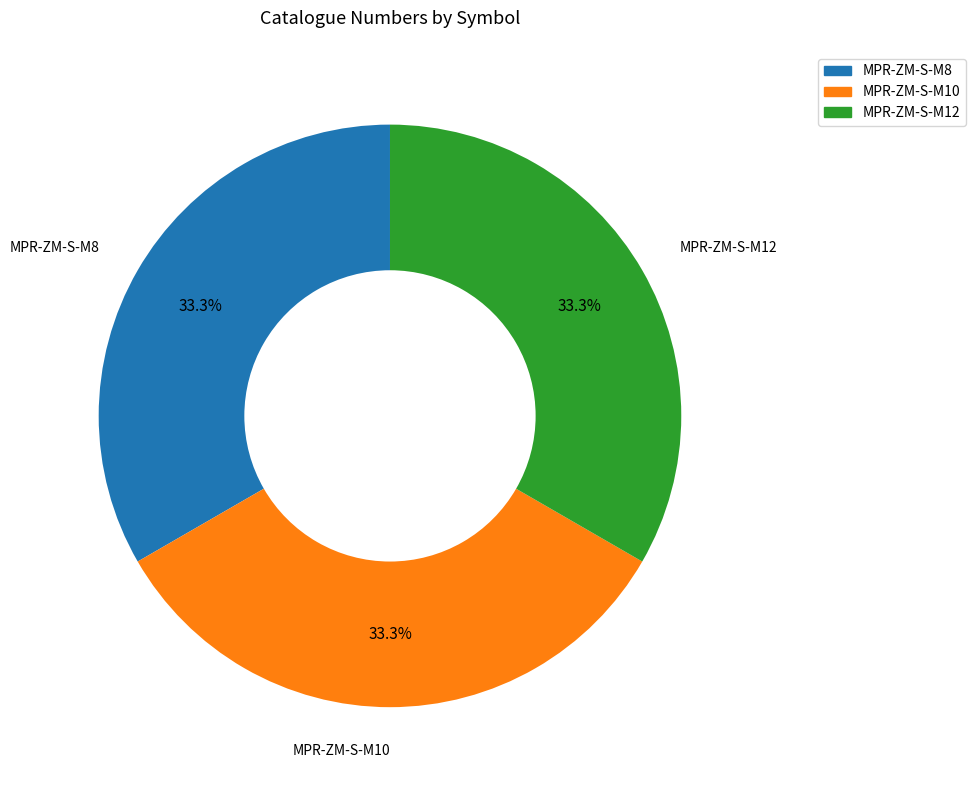

How many segments does this pie chart have?

3